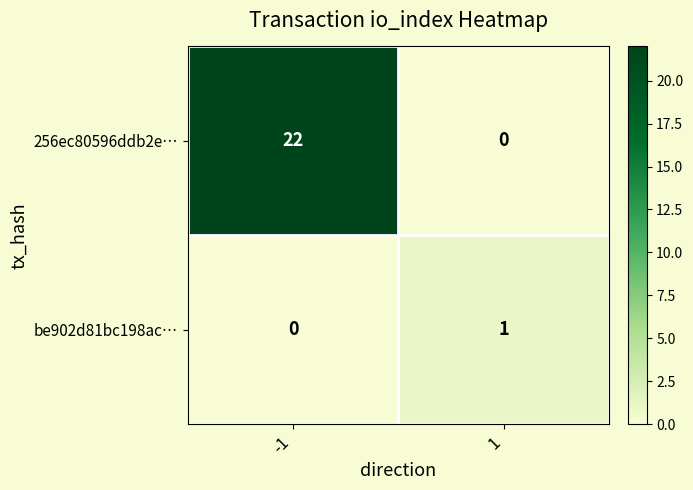

Reading right to left, list all the values displayed in this chart.

256ec80596ddb2e…: 1=0	-1=22
be902d81bc198ac…: 1=1	-1=0